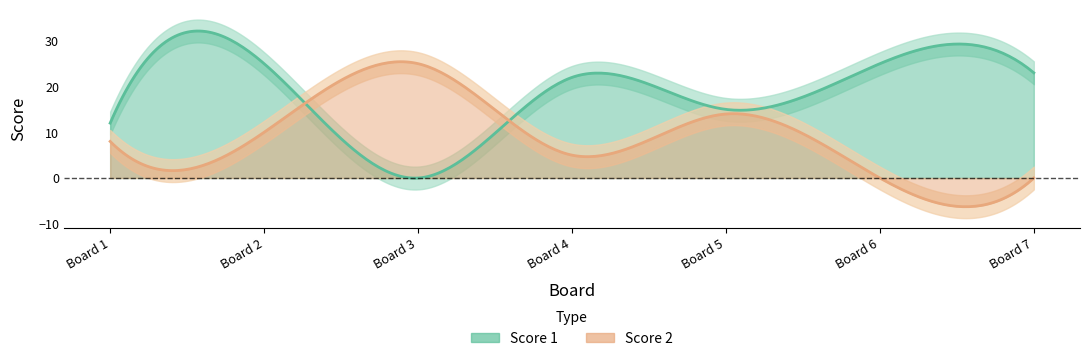

Does the chart have visible grid lines?

No